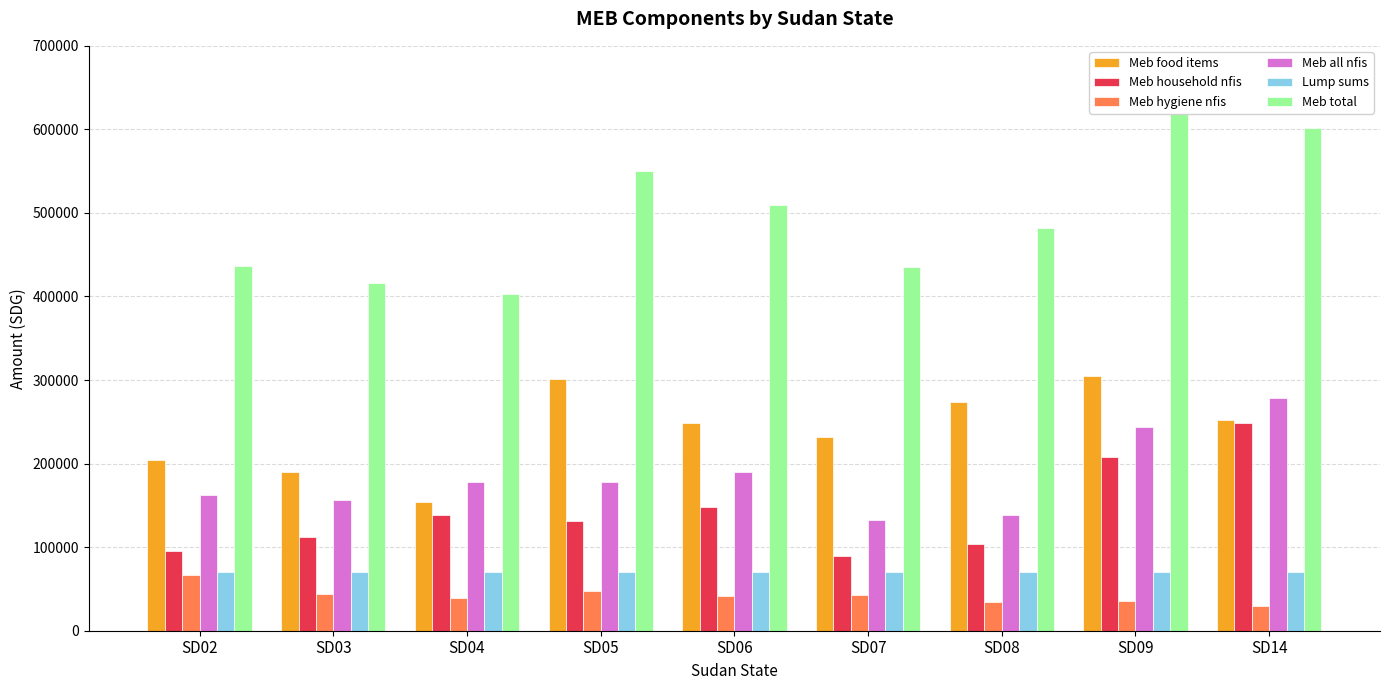

What is the maximum value for Meb food items?

304489.3